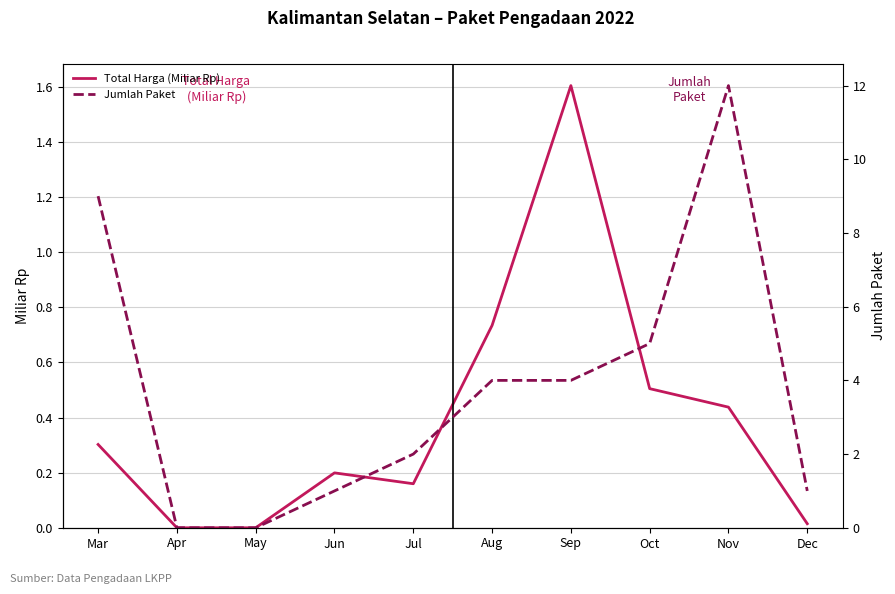

What are all the series names shown in the legend?

Total Harga (Miliar Rp), Jumlah Paket